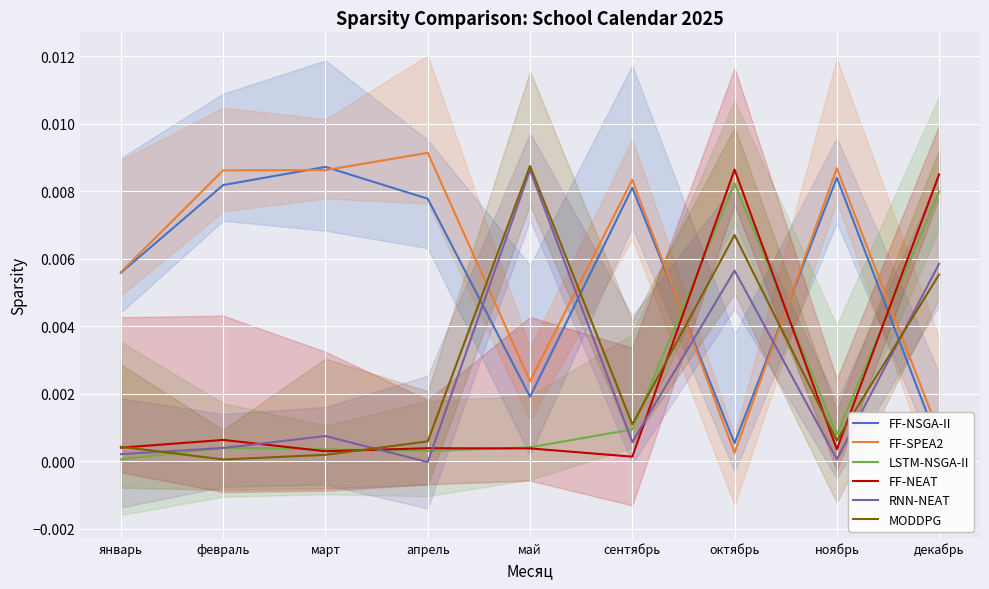

List the series in order of their peak value, highest first.

FF-SPEA2, MODDPG, FF-NSGA-II, FF-NEAT, RNN-NEAT, LSTM-NSGA-II